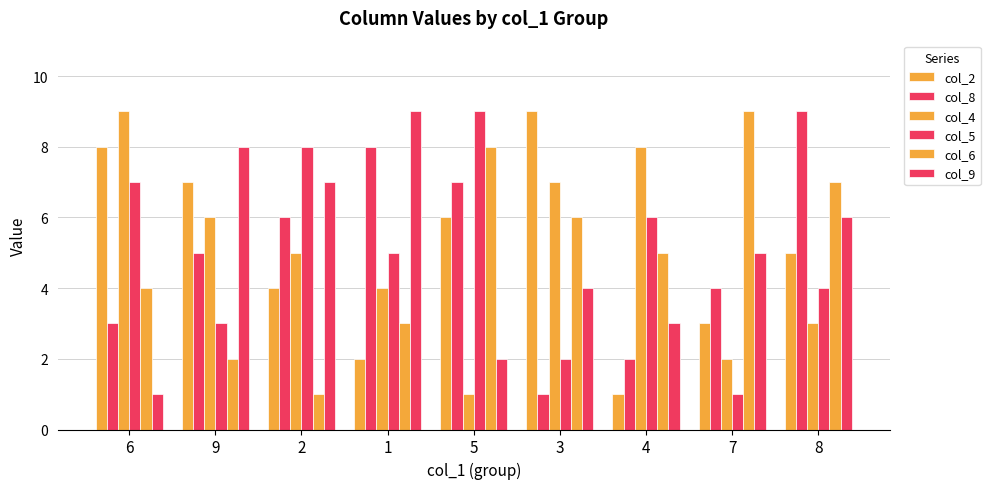

What is the sum of the col_2 values at 7 and 2?

7